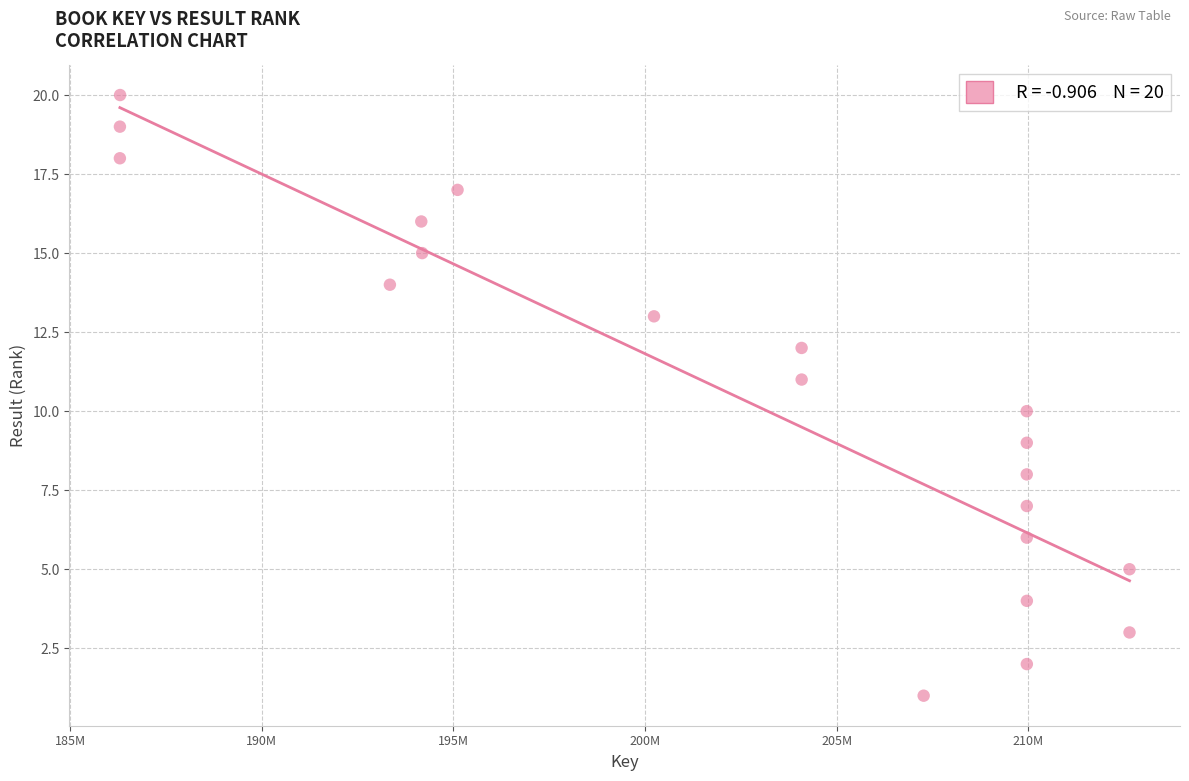

What is the range of Y values (max minus min)?

19